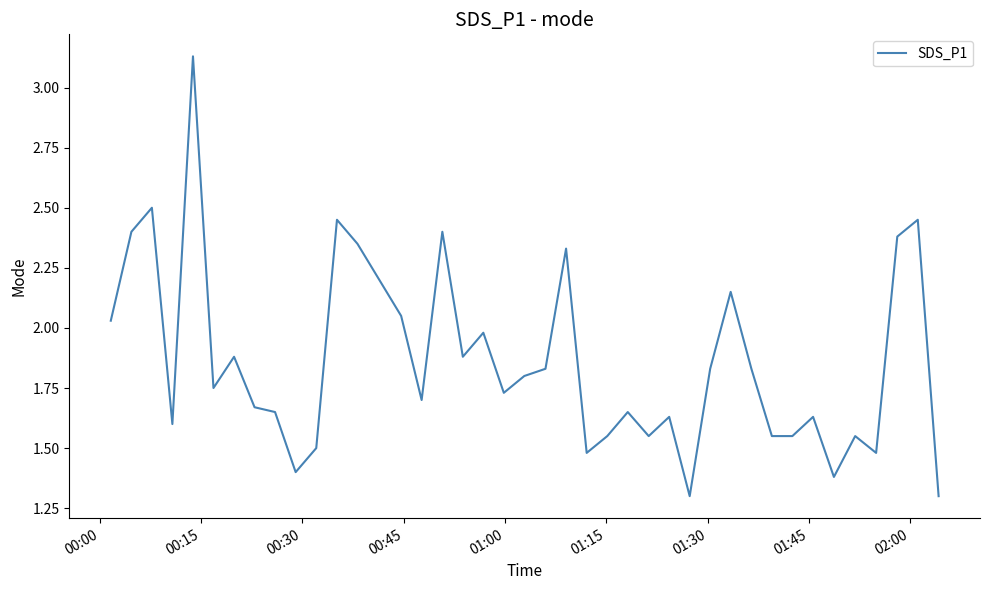

How many points are lower than both their immediate neighbors (excluding endpoints)?

11